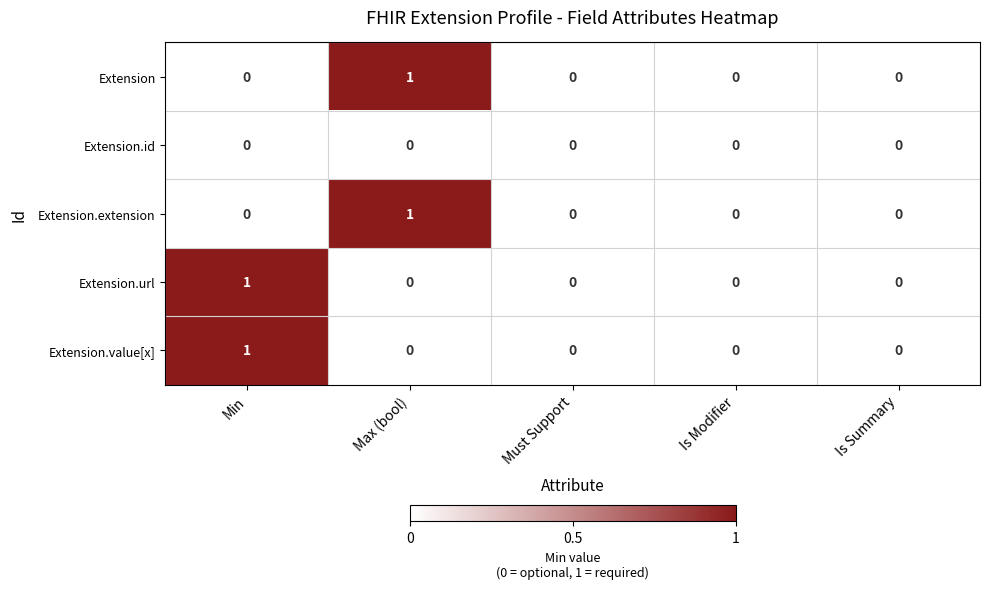

True or false: Extension.extension has a value of 0 at Must Support.

True